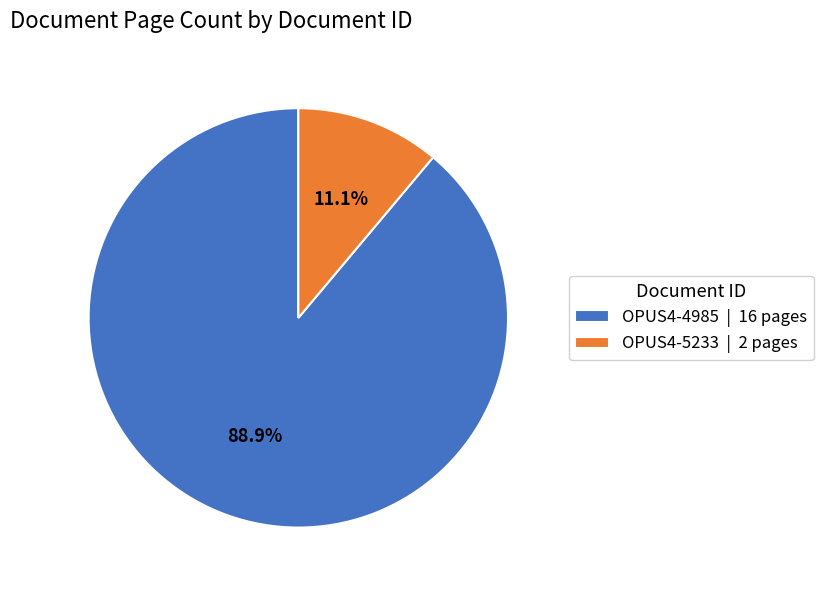

The OPUS4-4985 slice represents 77% of the pie. True or false?

False